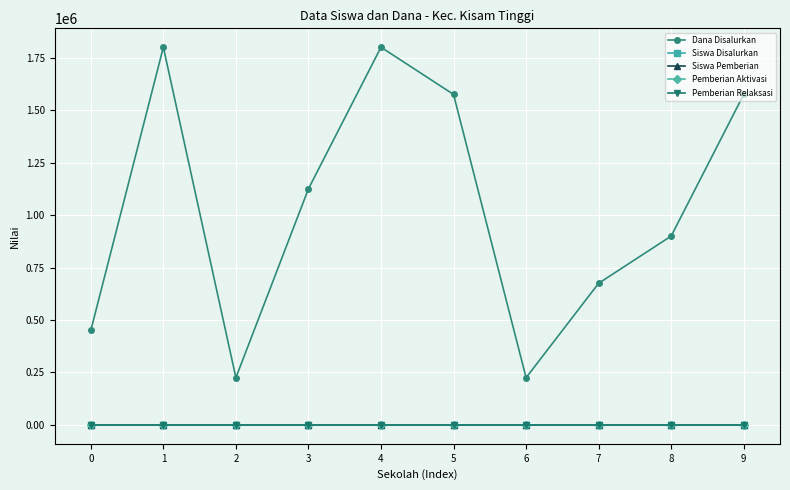

Does the chart display data point markers on the line(s)?

Yes